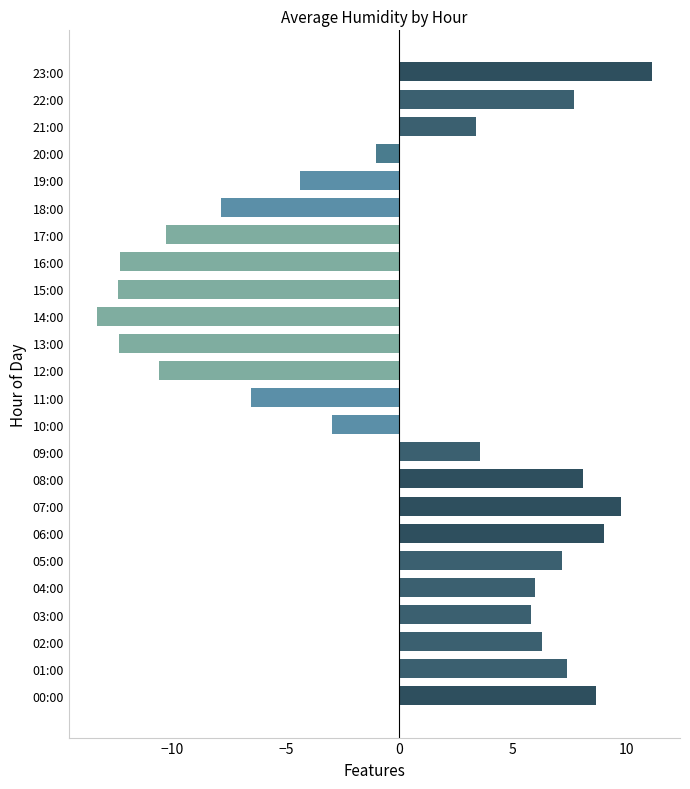

Which category has the highest value across all series?

23:00